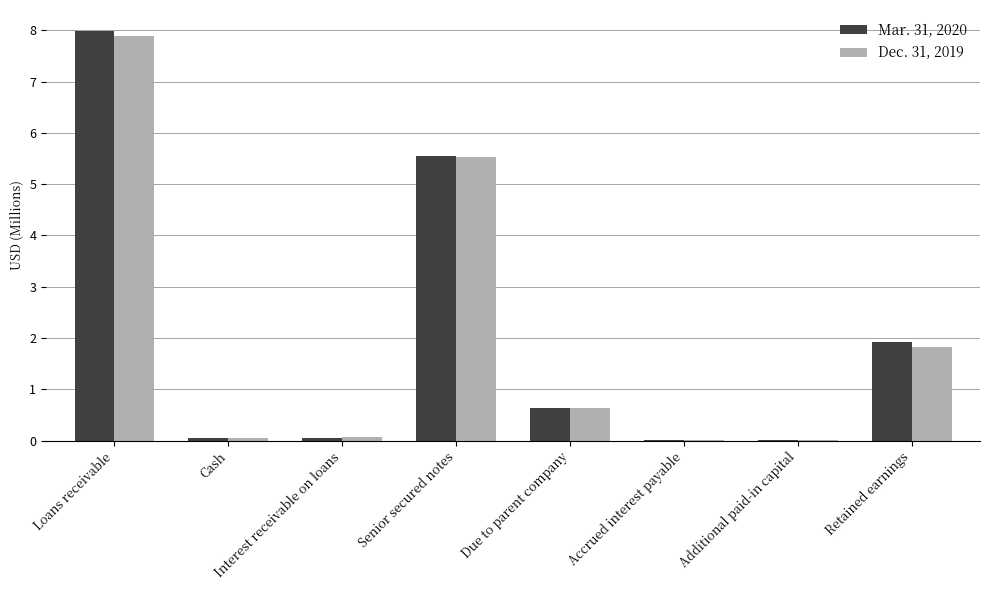

True or false: Dec. 31, 2019 has a value of 0.1 at Interest receivable on loans.

True